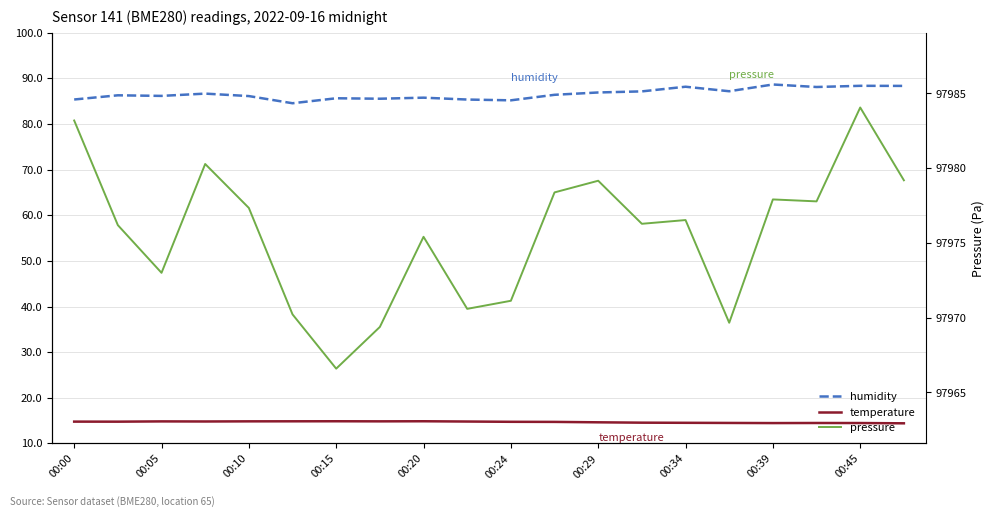

True or false: humidity and pressure intersect in this chart.

False